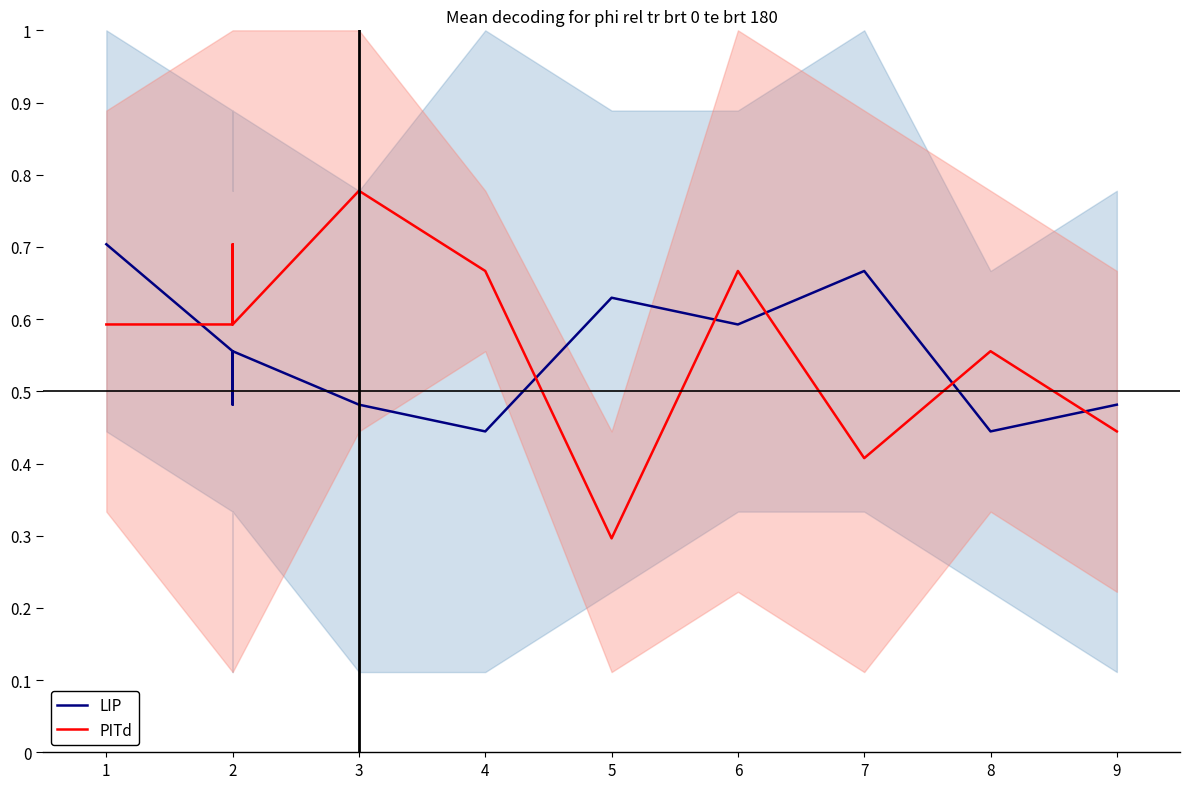

How many series are shown in this chart?

2